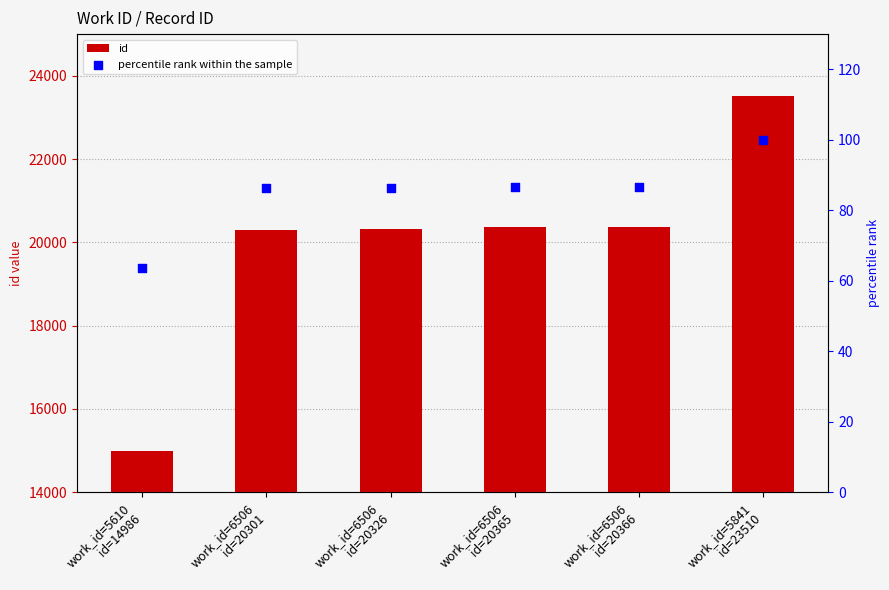

Which series has the largest Y range (max minus min)?

id